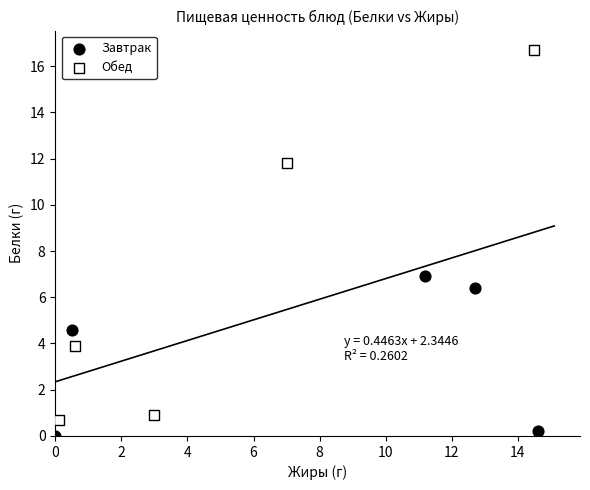

Which series reaches the maximum Y coordinate?

Обед